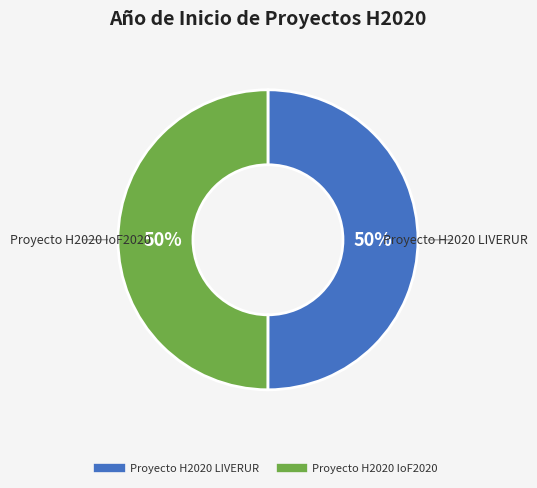

Is it true that Proyecto H2020 LIVERUR is 50% of the pie?

True